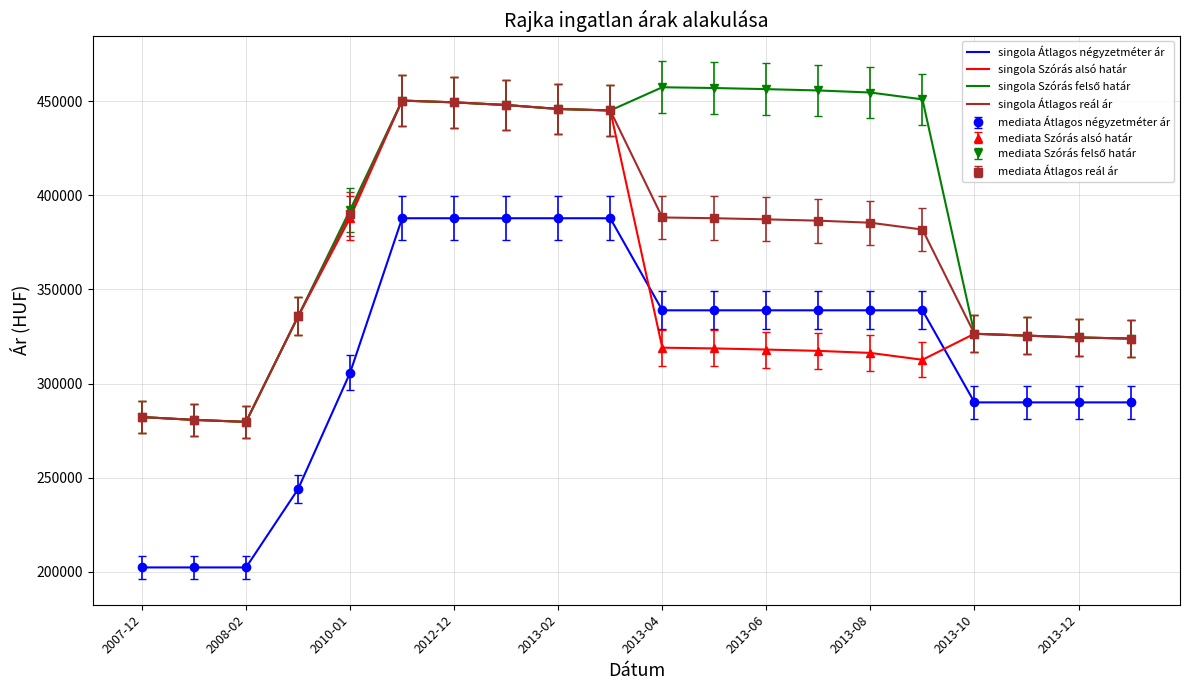

What is the difference between the maximum and minimum values in the singola Átlagos reál ár series?

170599